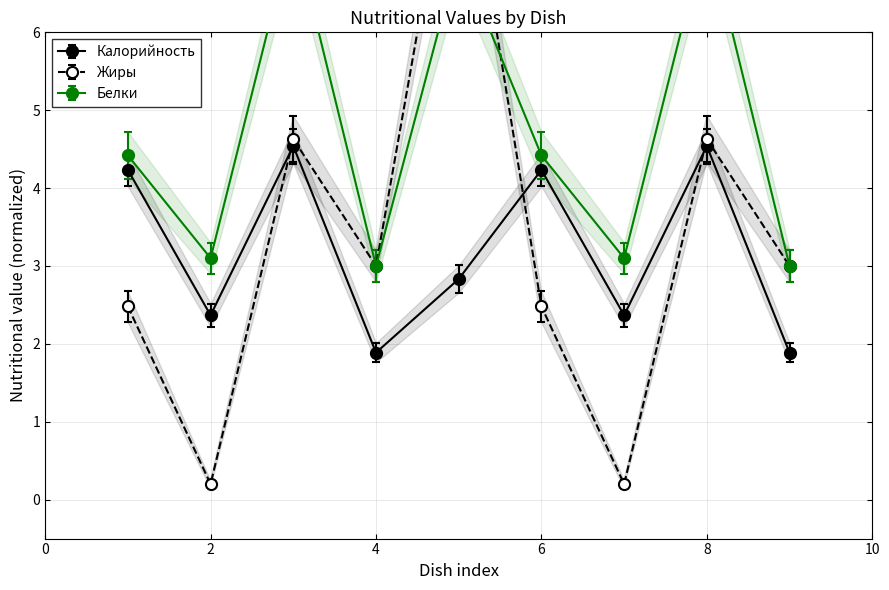

True or false: Калорийность has more than 1 points higher than both neighbors.

True